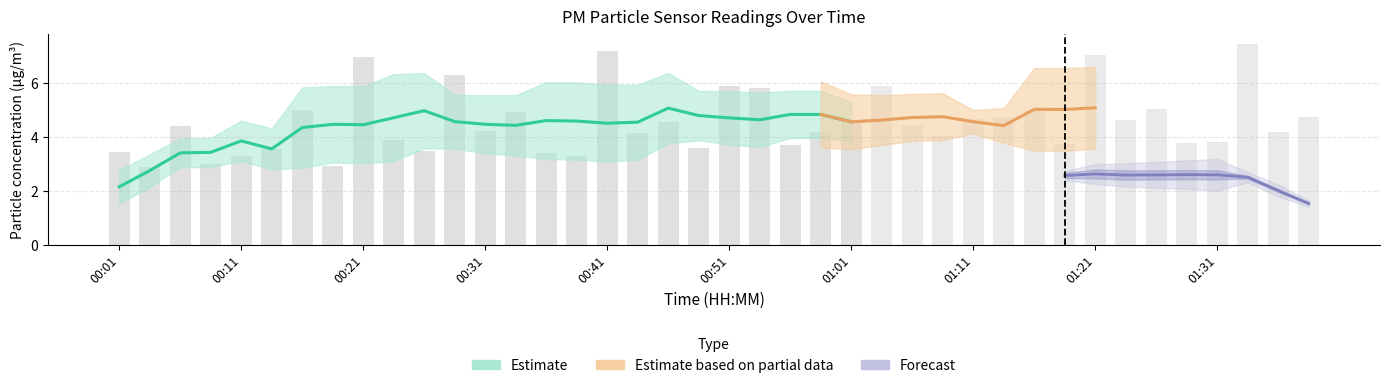

What is the difference between the P2 values at 00:23 and 01:21?

0.2